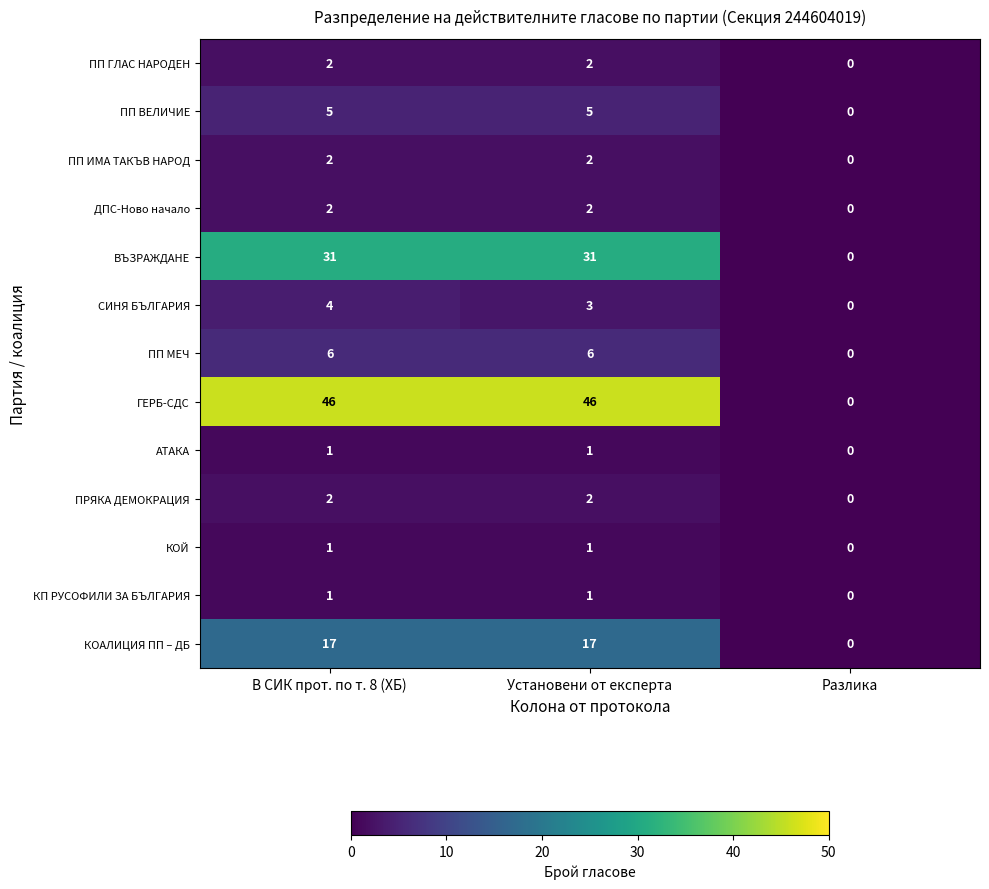

Which series has the largest total across all categories?

ГЕРБ-СДС